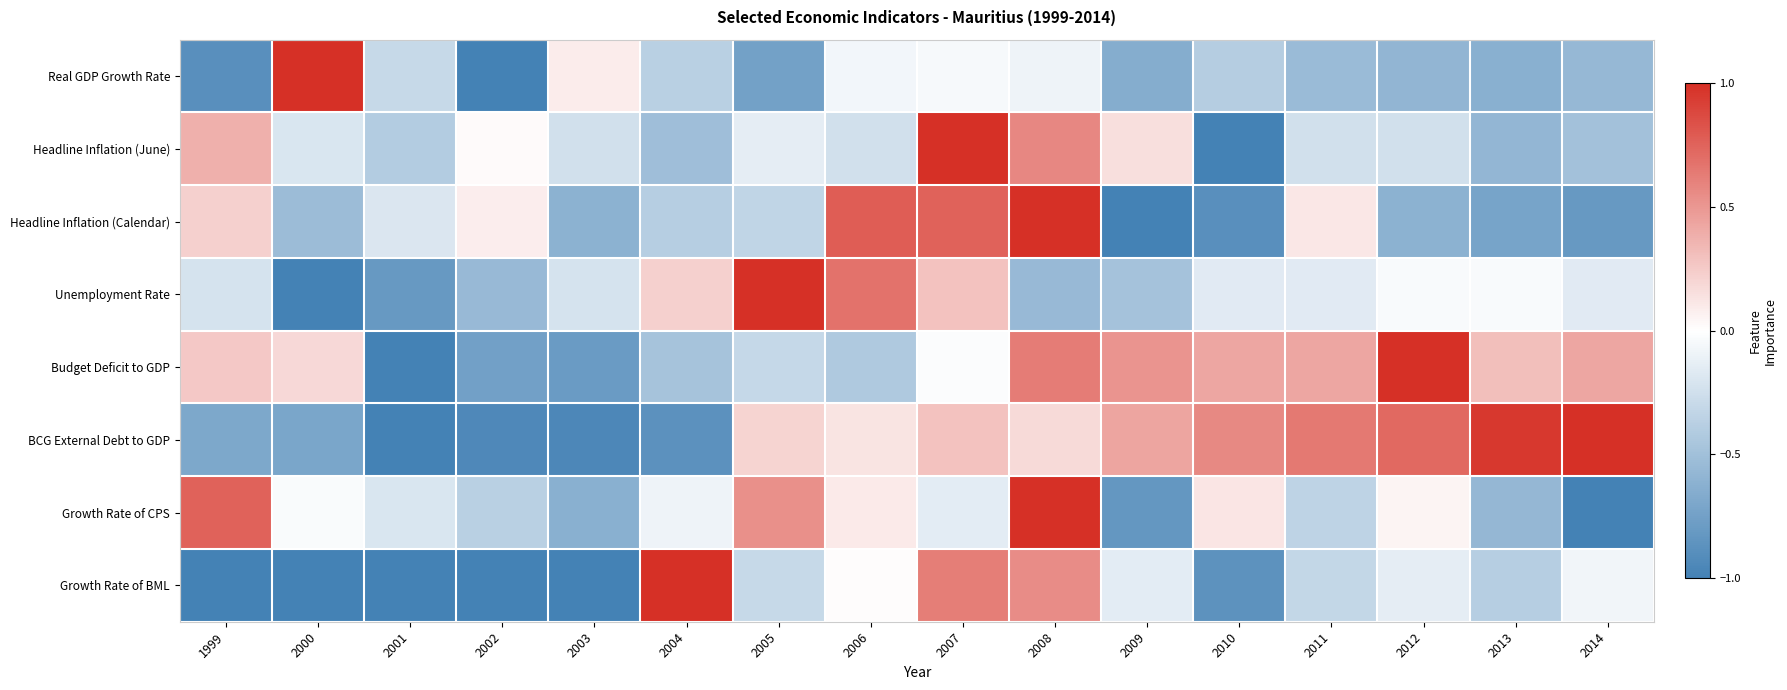

List the series in order of their peak value, highest first.

Real GDP Growth Rate, Headline Inflation (June), Headline Inflation (Calendar), Unemployment Rate, Budget Deficit to GDP, BCG External Debt to GDP, Growth Rate of CPS, Growth Rate of BML